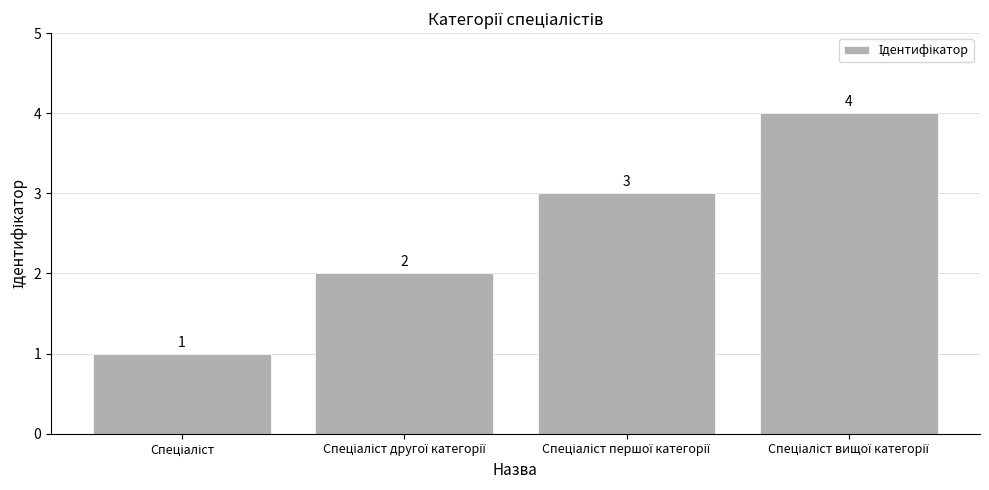

What is the sum of all values?

10